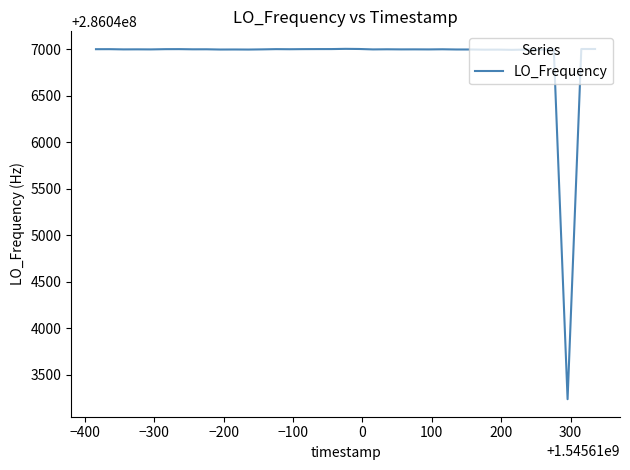

What is the difference between the maximum and minimum values?

3766.6